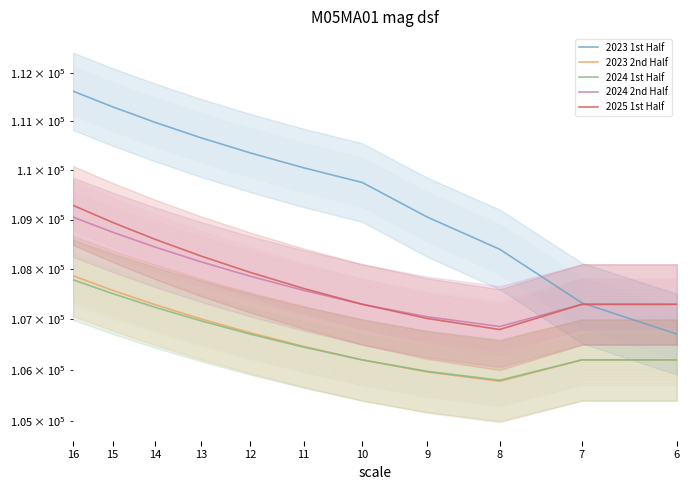

Which series has the largest range (max minus min)?

2023 1st Half